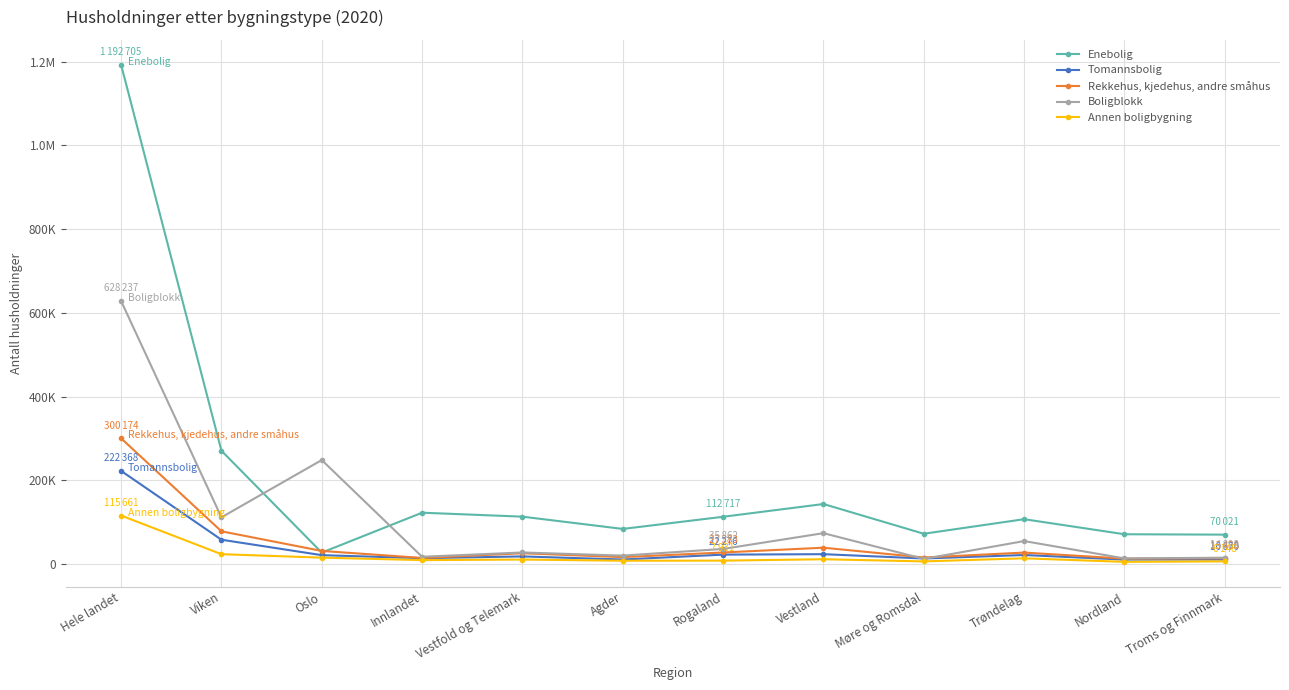

Is this an area chart (filled region under the line)?

No